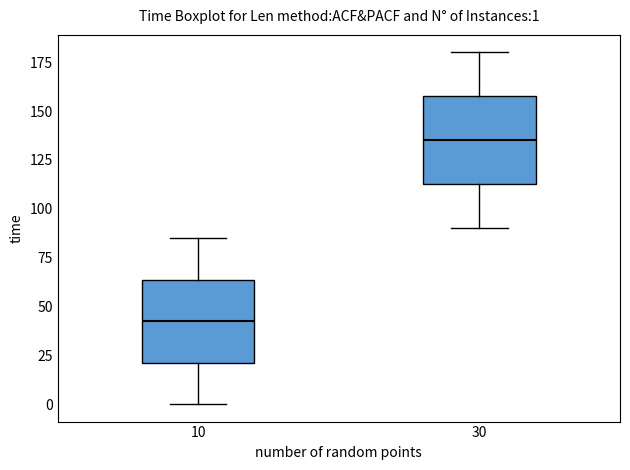

Which box has the lowest median line?

10